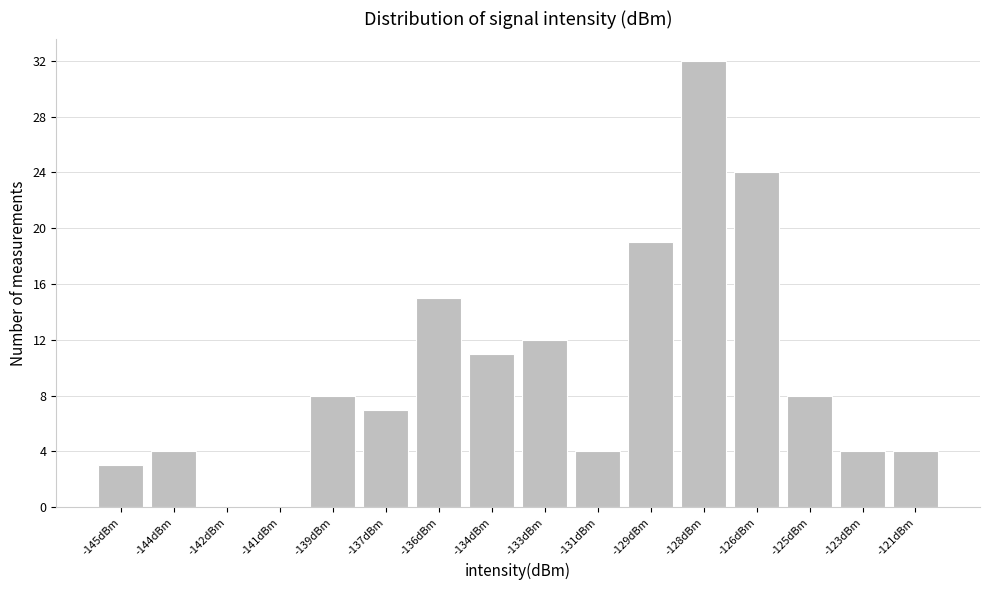

Reading right to left, list all the values displayed in this chart.

-121dBm=4	-123dBm=4	-125dBm=8	-126dBm=24	-128dBm=32	-129dBm=19	-131dBm=4	-133dBm=12	-134dBm=11	-136dBm=15	-137dBm=7	-139dBm=8	-141dBm=0	-142dBm=0	-144dBm=4	-145dBm=3